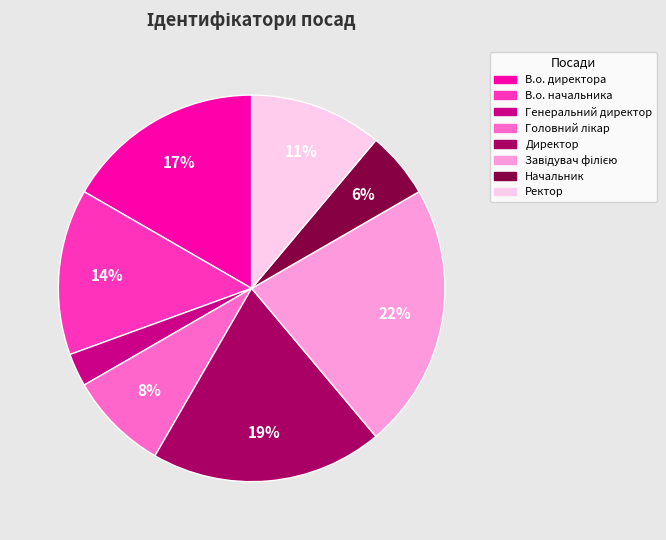

To the nearest percent, what percentage of the pie is Генеральний директор?

3%